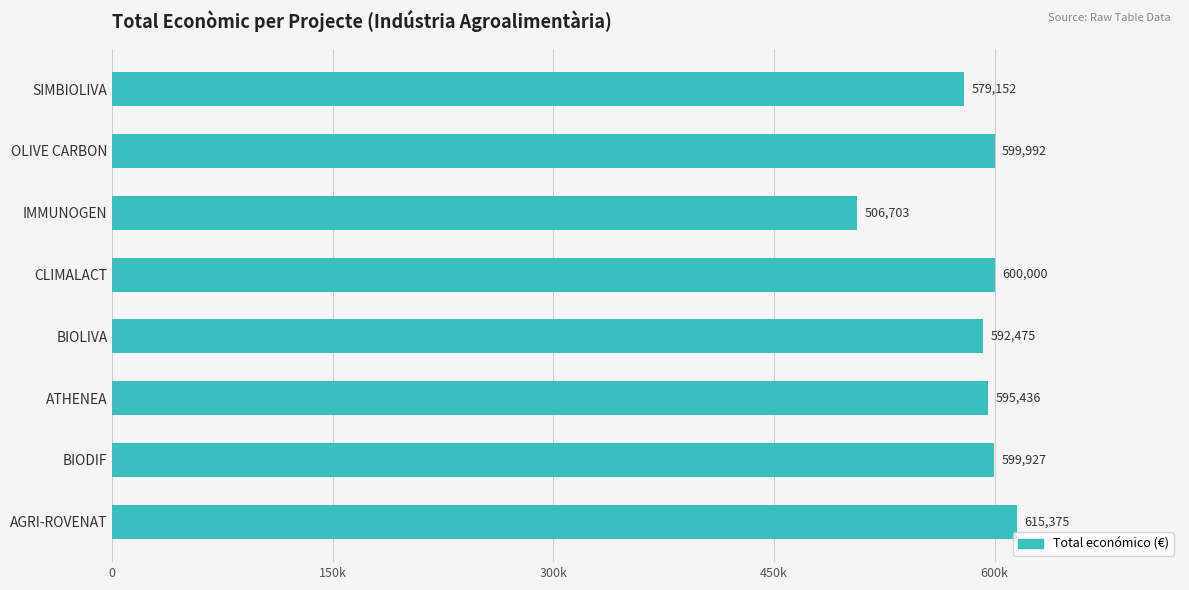

List the labels in order of value, largest first.

AGRI-ROVENAT, CLIMALACT, OLIVE CARBON, BIODIF, ATHENEA, BIOLIVA, SIMBIOLIVA, IMMUNOGEN